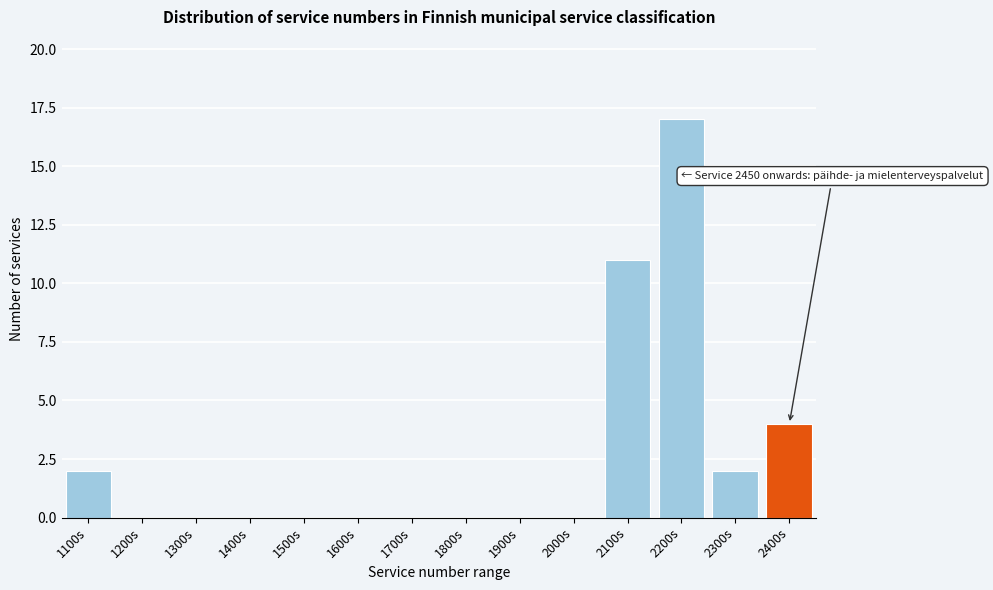

Reading left to right, list all the values displayed in this chart.

1100s=2	1200s=0	1300s=0	1400s=0	1500s=0	1600s=0	1700s=0	1800s=0	1900s=0	2000s=0	2100s=11	2200s=17	2300s=2	2400s=4